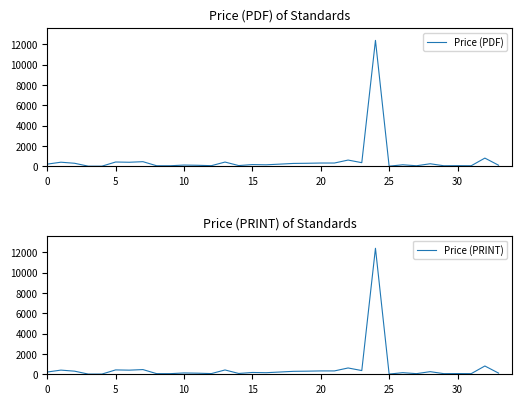

How many lines are shown in the chart?

2